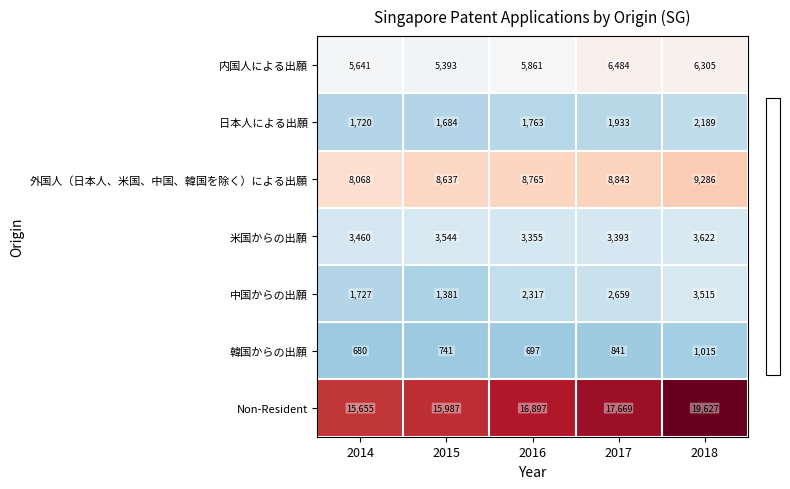

What is the sum of all 韓国からの出願 values?

3974